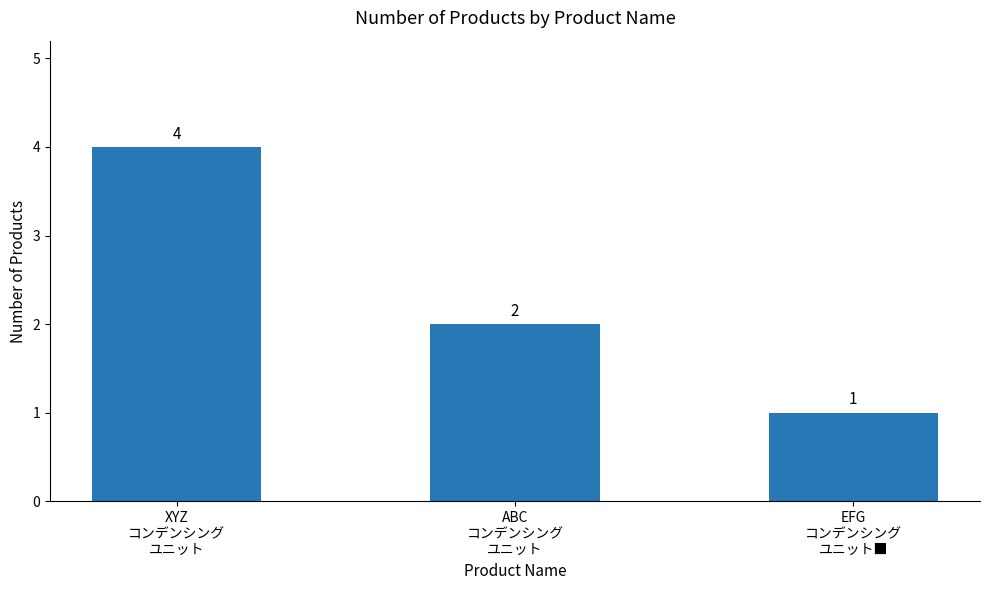

What is the label of the 2nd bar from the right?

ABC
コンデンシング
ユニット